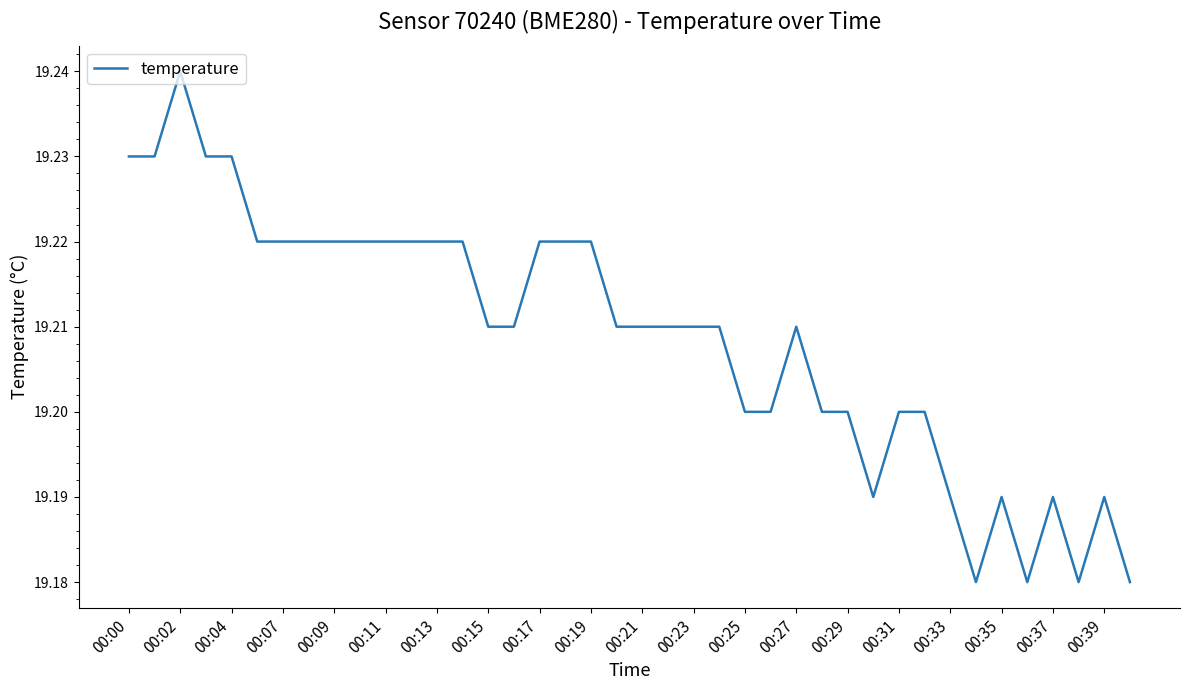

Approximately how many times larger is the value at 00:25 compared to 00:11?

1.0